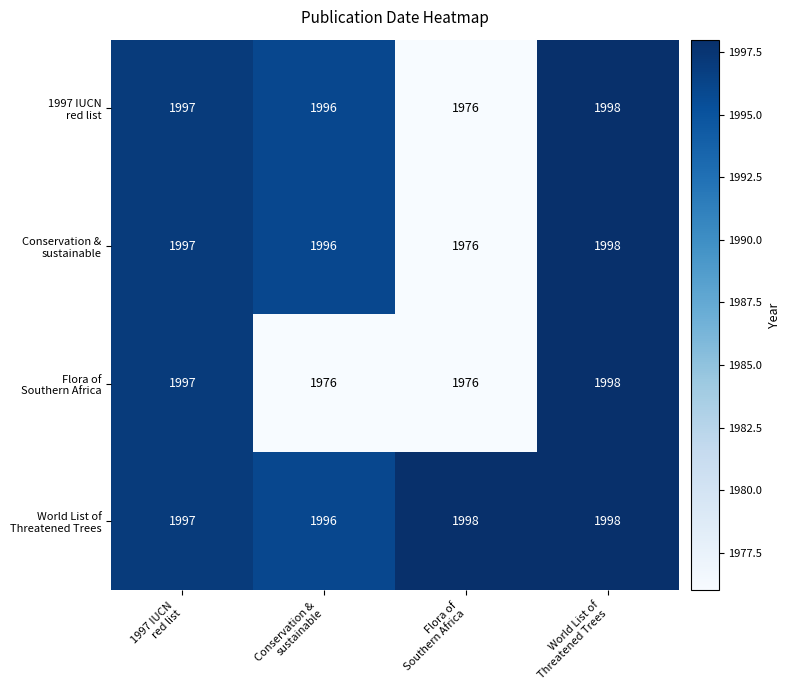

What is the minimum value shown in the chart?

1976